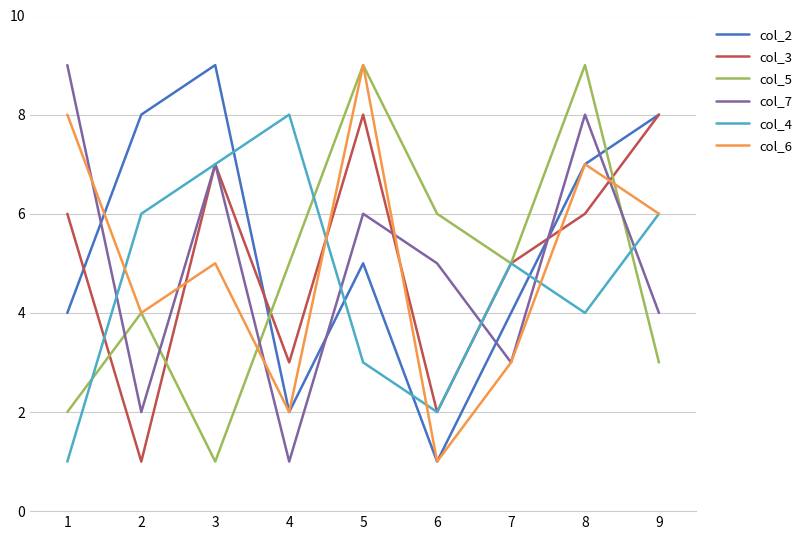

In col_6, how many points are lower than both neighbors (excluding endpoints)?

3